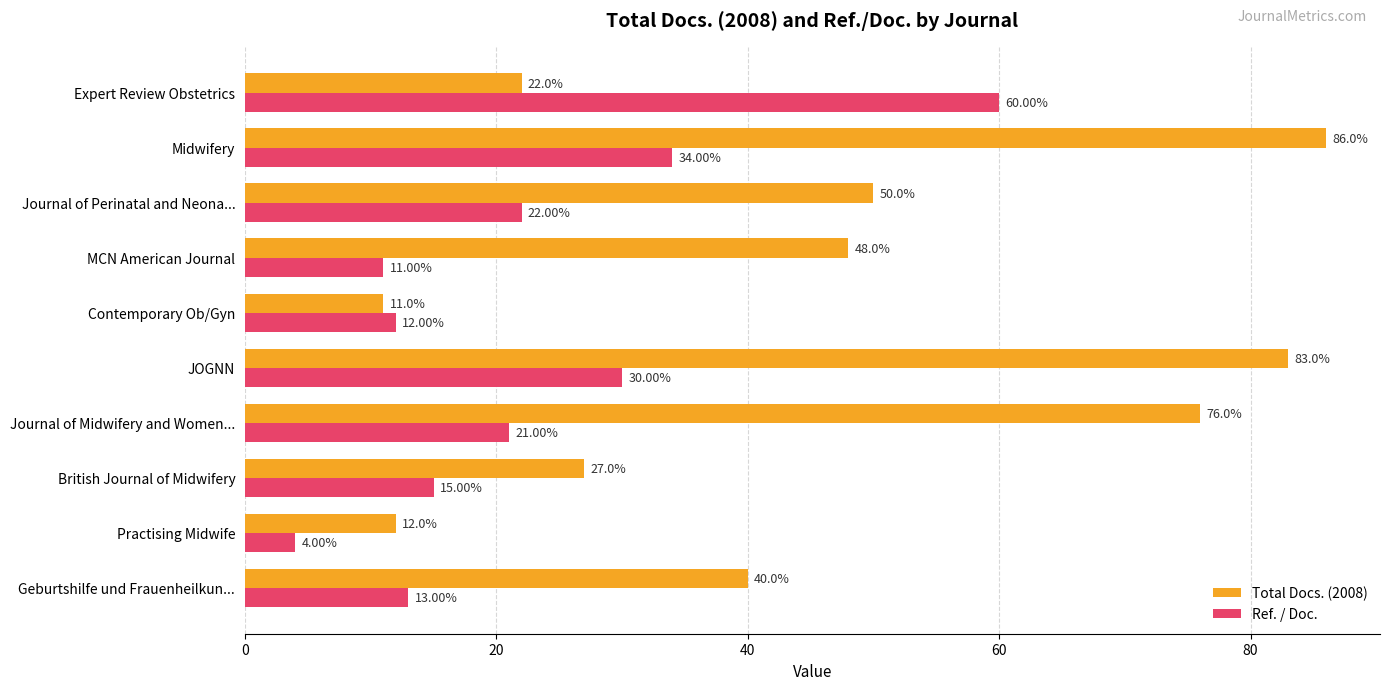

List the labels in order of Total Docs. (2008) value, smallest first.

Contemporary Ob/Gyn, Practising Midwife, Expert Review Obstetrics, British Journal of Midwifery, Geburtshilfe und Frauenheilkun..., MCN American Journal, Journal of Perinatal and Neona..., Journal of Midwifery and Women..., JOGNN, Midwifery